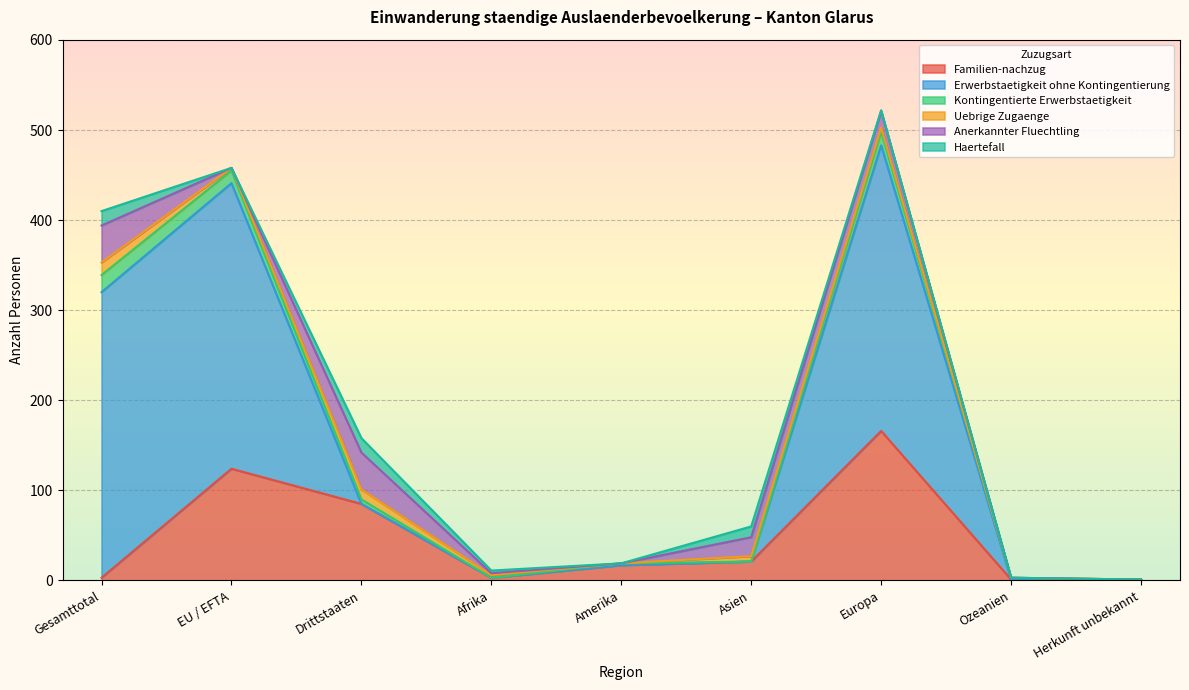

How many lines are shown in the chart?

6